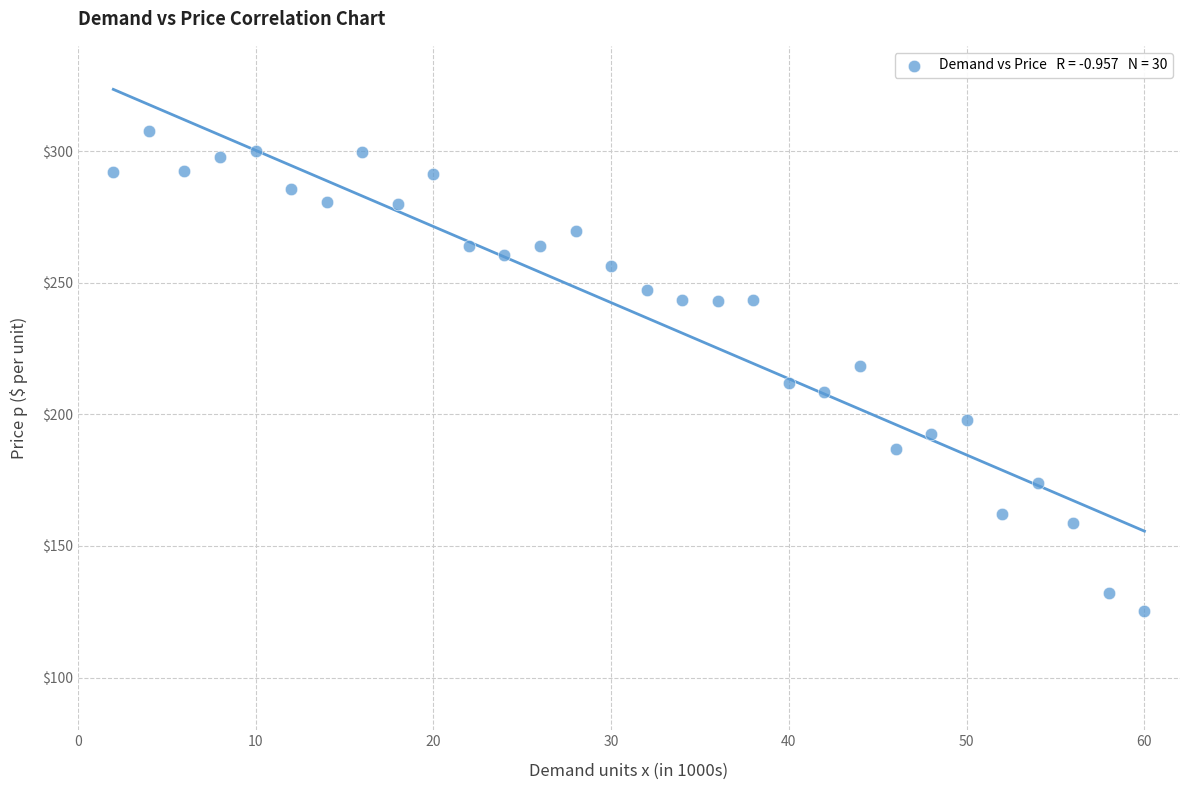

What is the range of Y values (max minus min)?

182.3